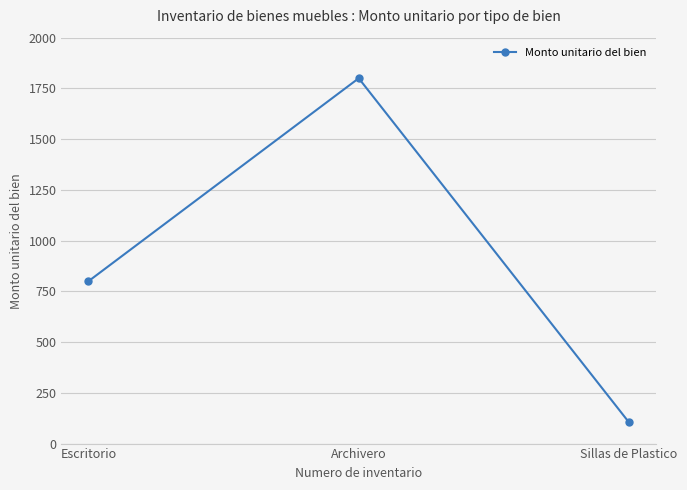

What is the difference between the values at Archivero and Sillas de Plastico?

1695.6